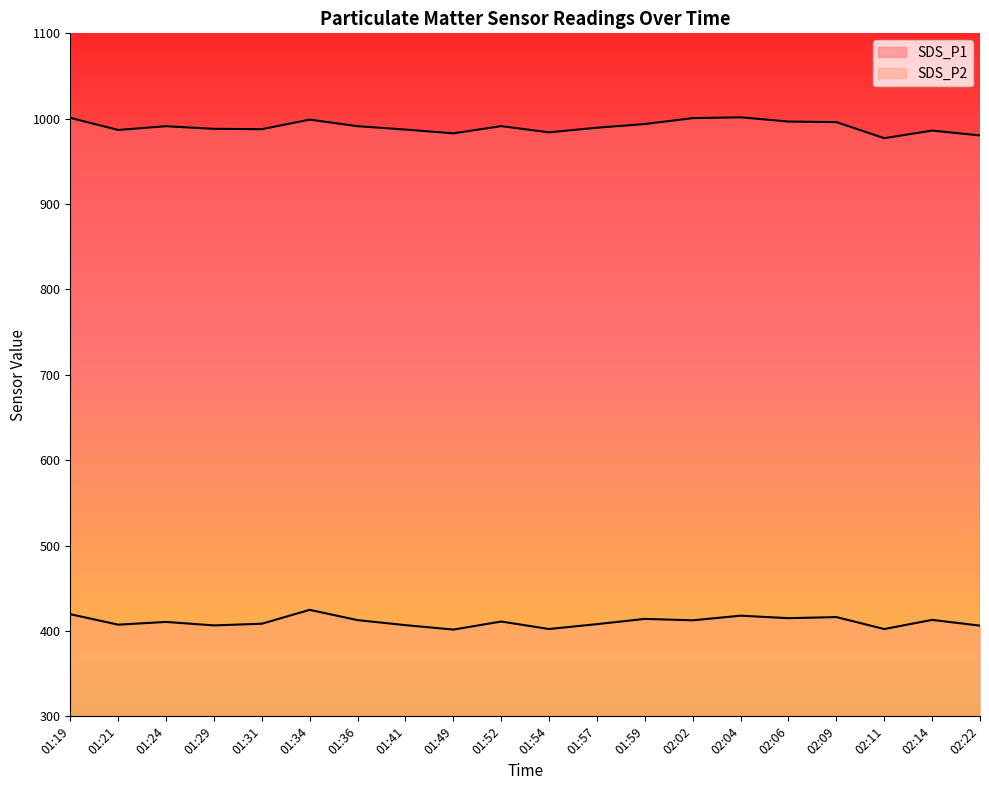

True or false: SDS_P1 has more than 0 points higher than both neighbors.

True